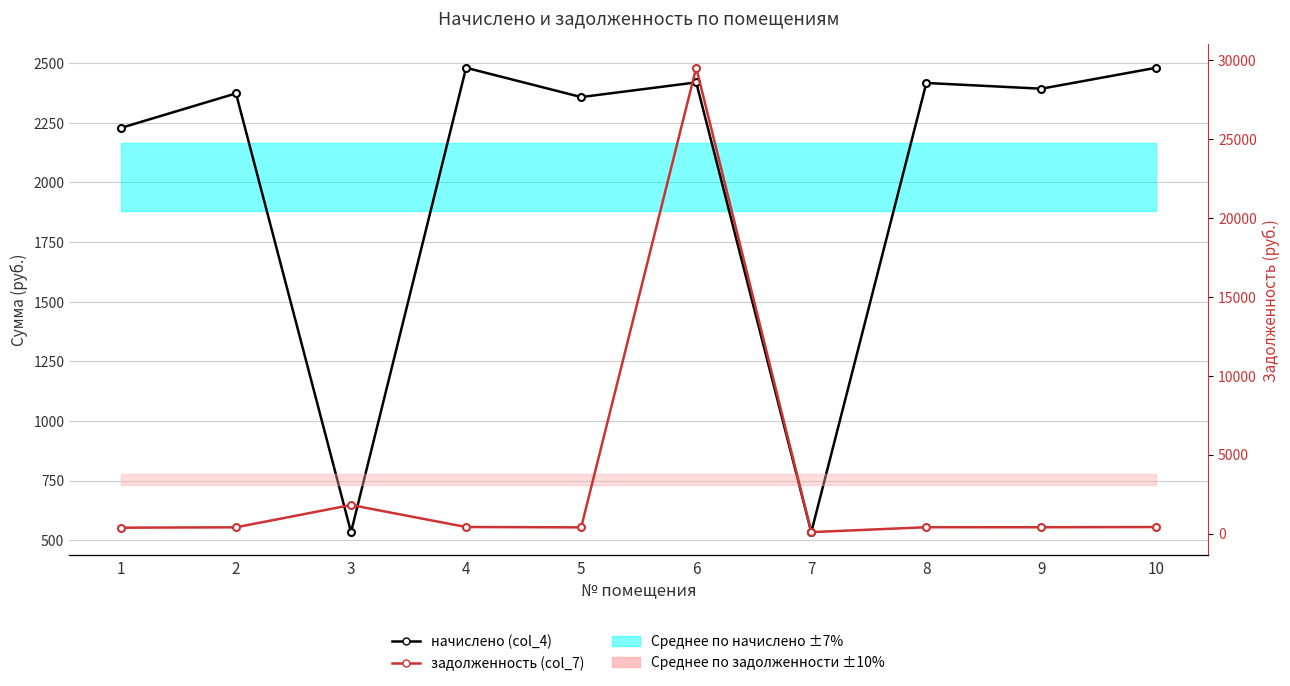

Is it true that задолженность (col_7) equals 413.5 at 4?

True